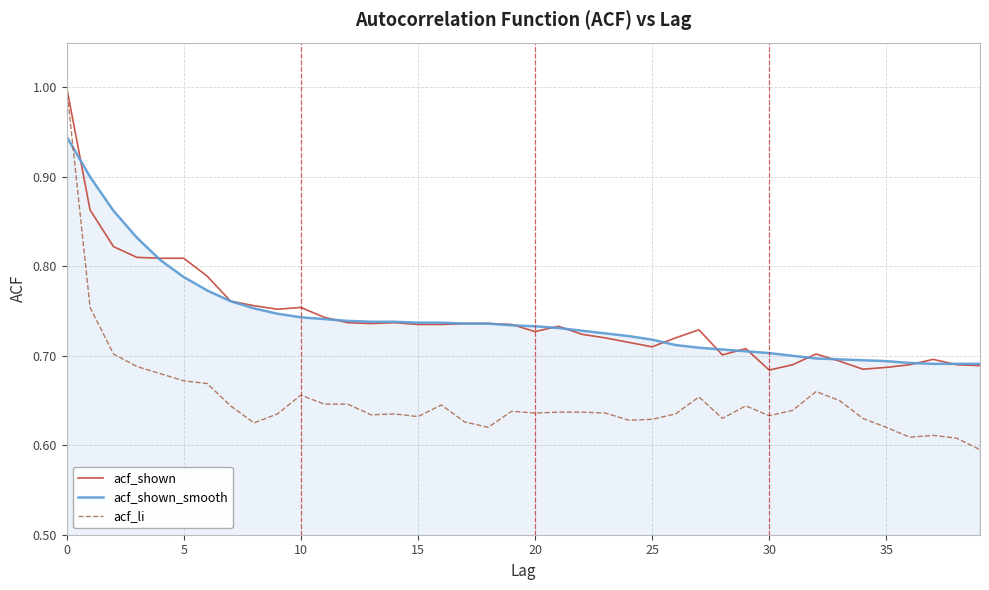

Which series has the largest range (max minus min)?

acf_li